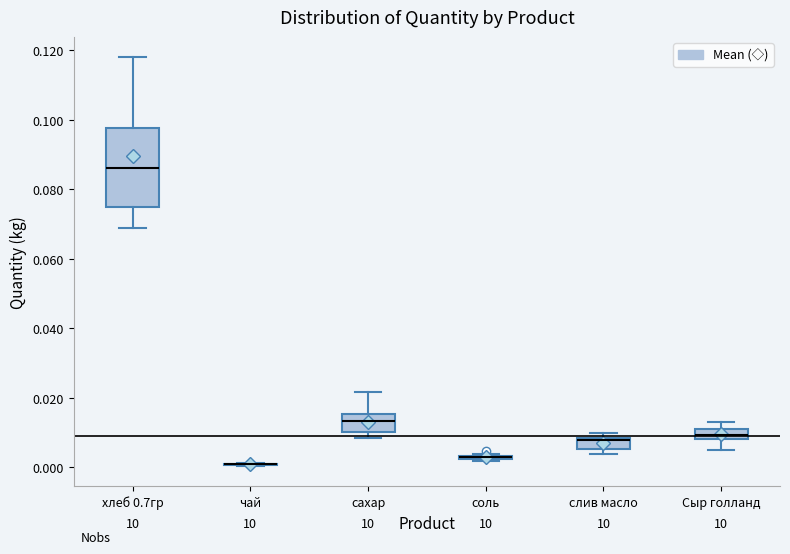

Where is the upper edge of the box for слив масло on the y-axis? The values are not printed on the chart, so give them approximately, as read against the axis.

0.008